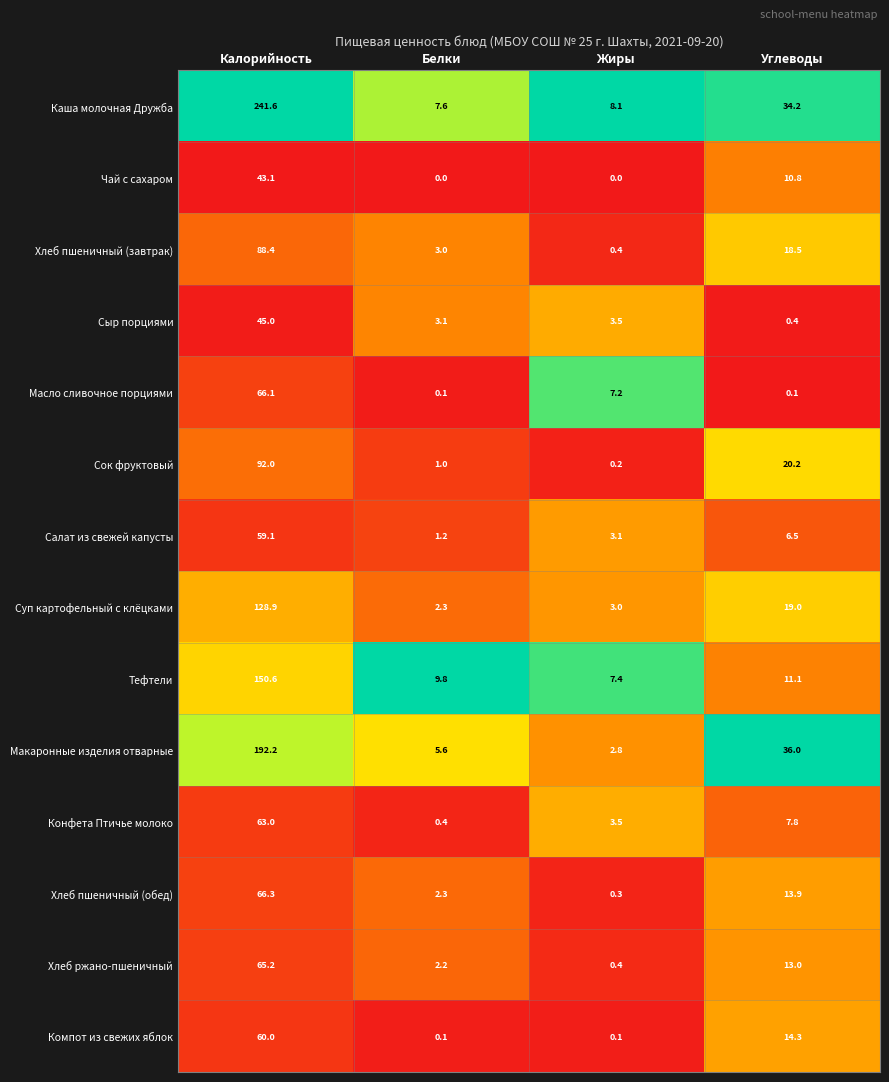

At which category is the sum across all series the highest?

Калорийность